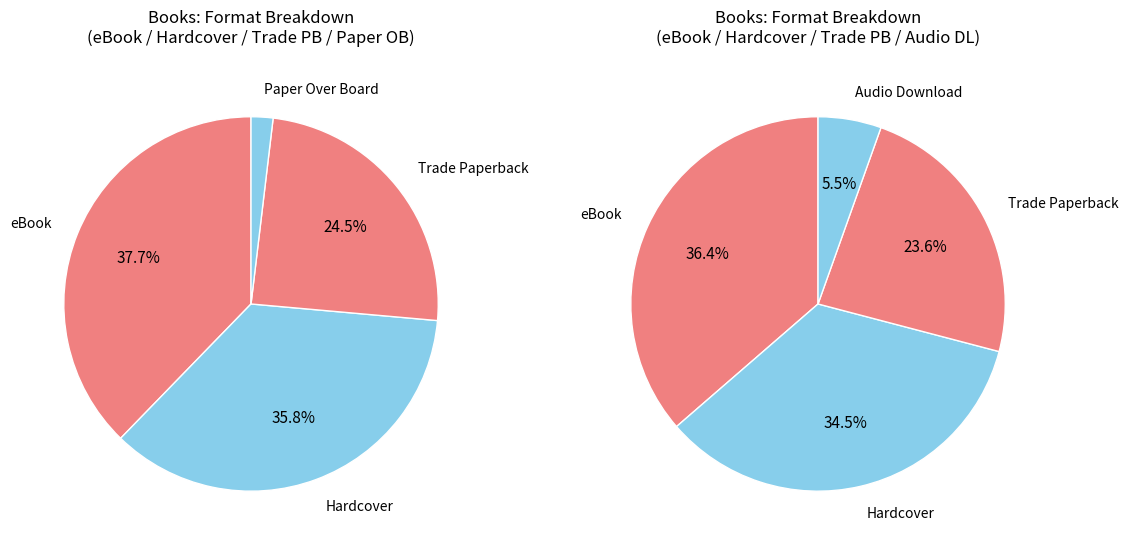

To the nearest percent, what portion does Audio Download represent?

5%